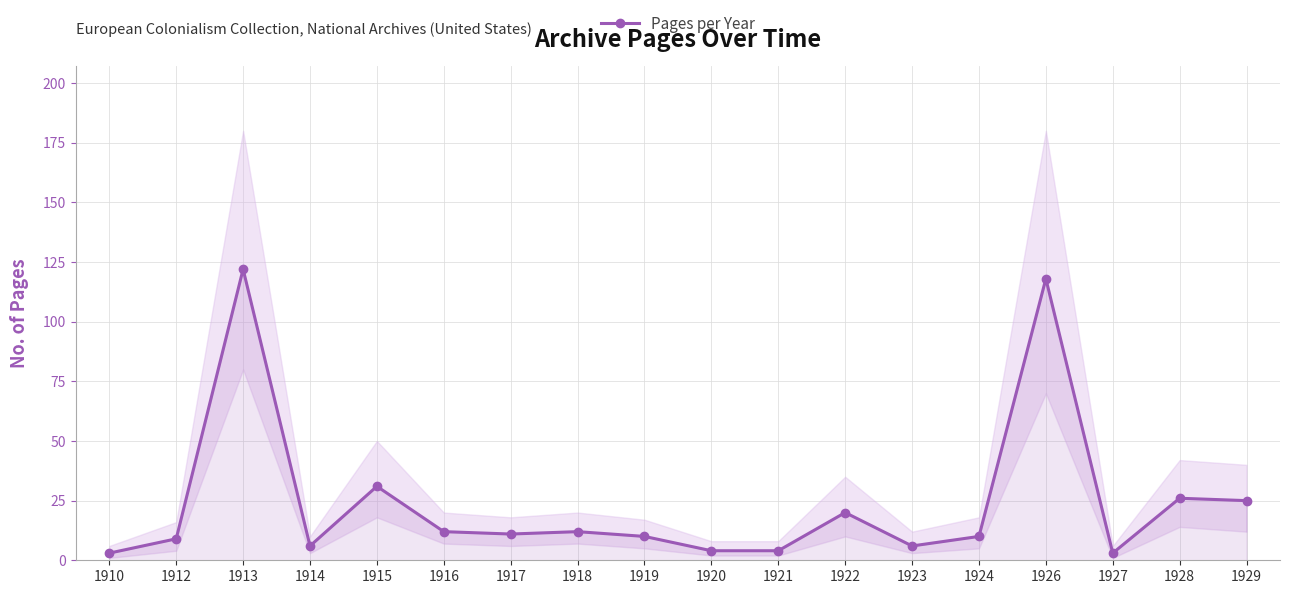

What is the value of the 7th point from the left?

11